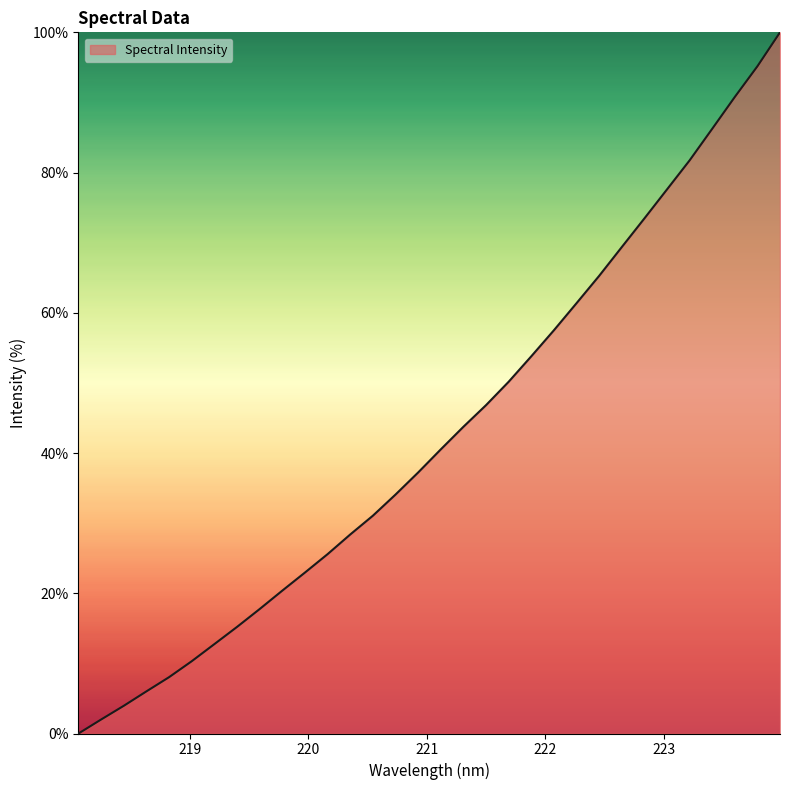

What is the sum of all values?

1369.3